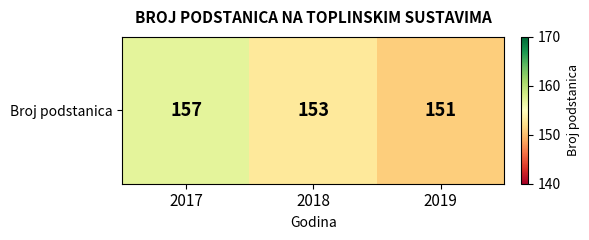

The value at 2017 is 157. True or false?

True